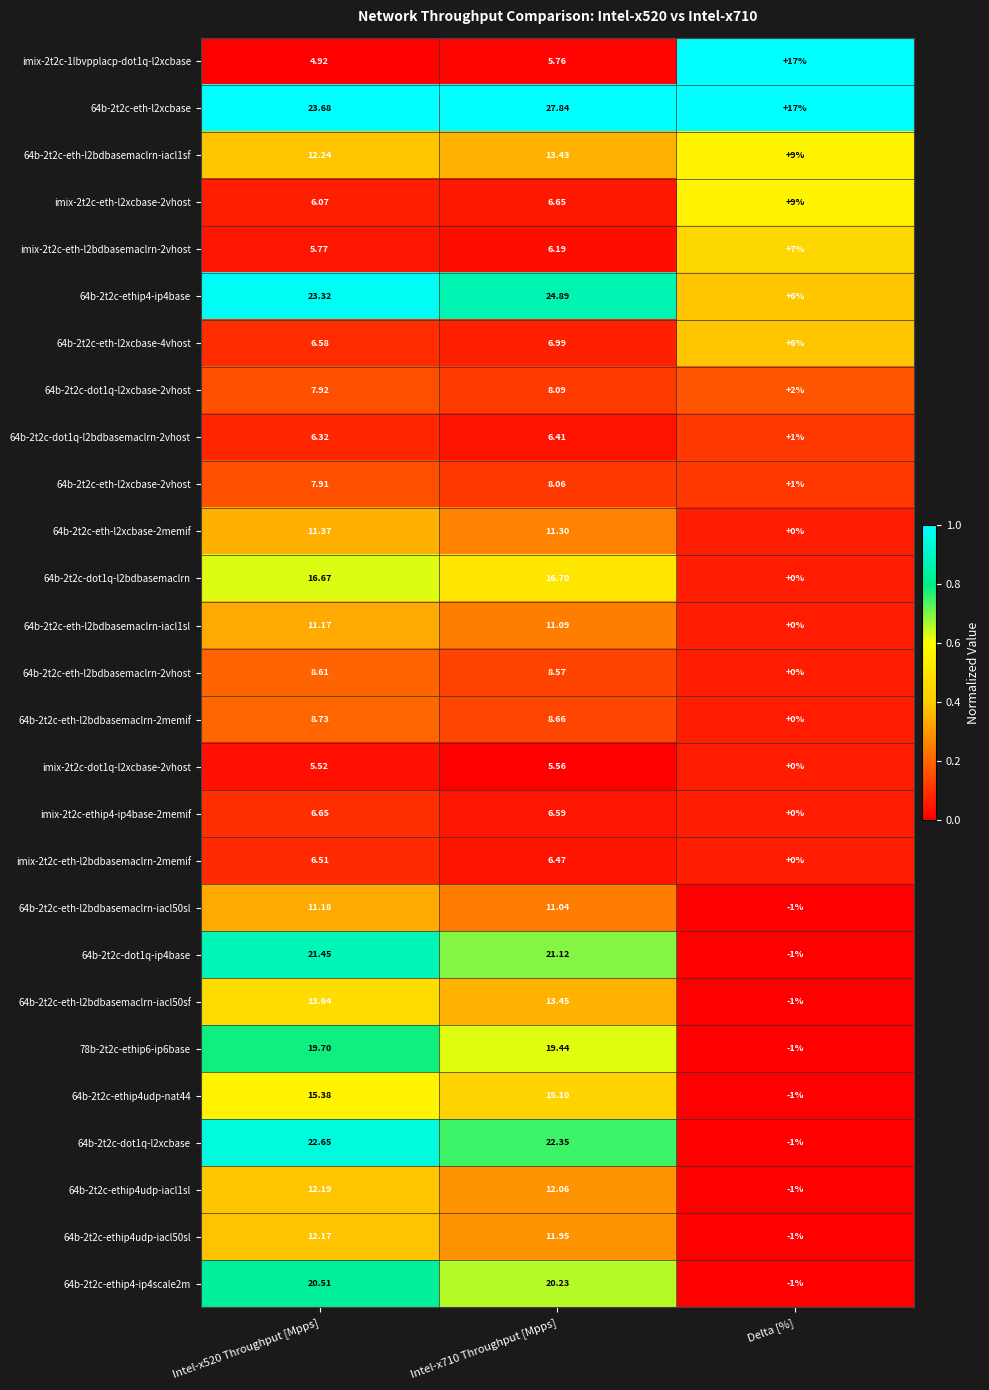

At which label is 64b-2t2c-ethip4udp-iacl1sl closest to 5?

Delta [%]